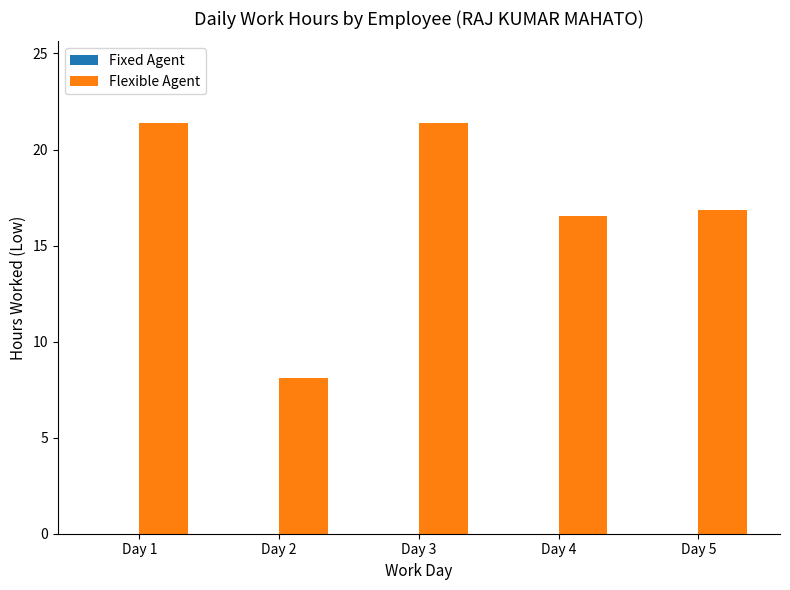

Reading left to right, extract all data points from this chart.

Day 1=21.4	Day 2=8.1	Day 3=21.4	Day 4=16.5	Day 5=16.9